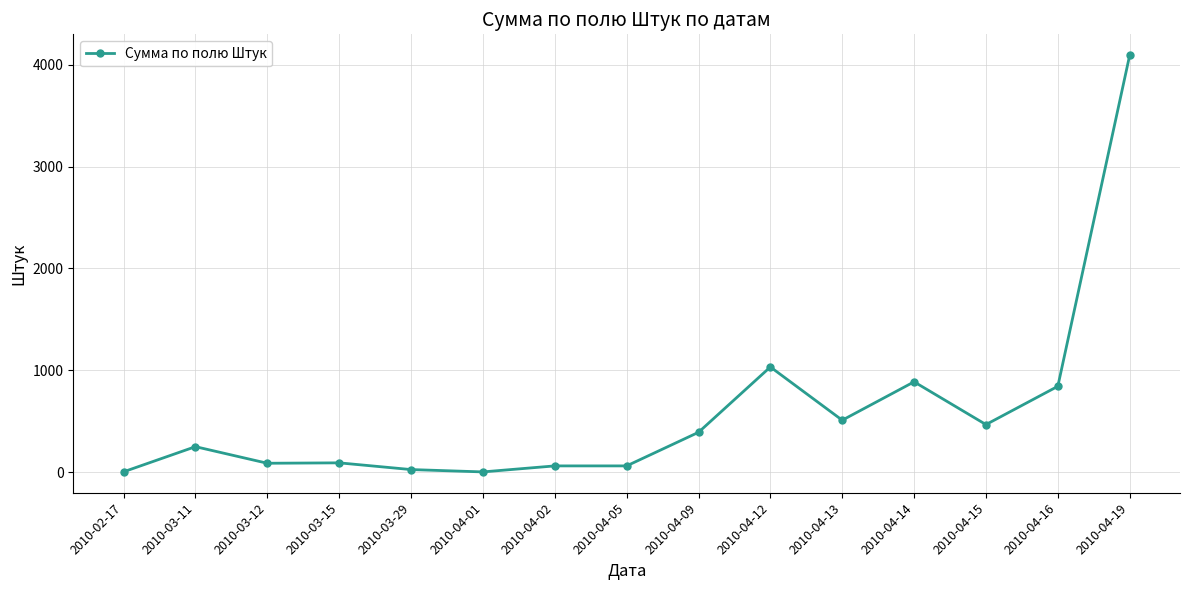

True or false: the data shows 203 at 2010-04-16.

False